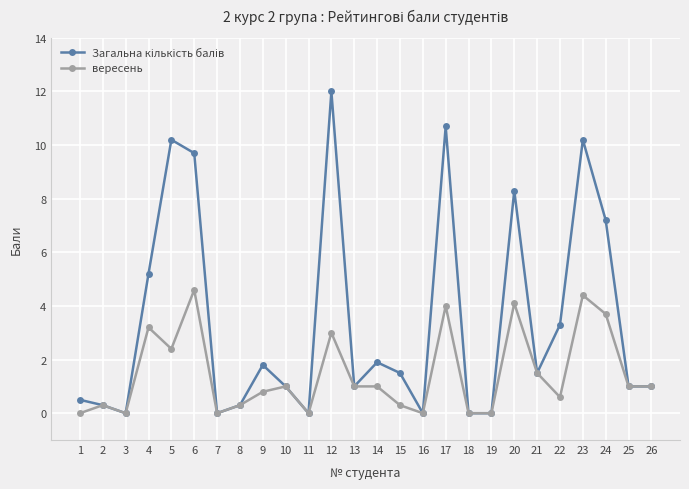

What is the total value across all series at 17?

14.7